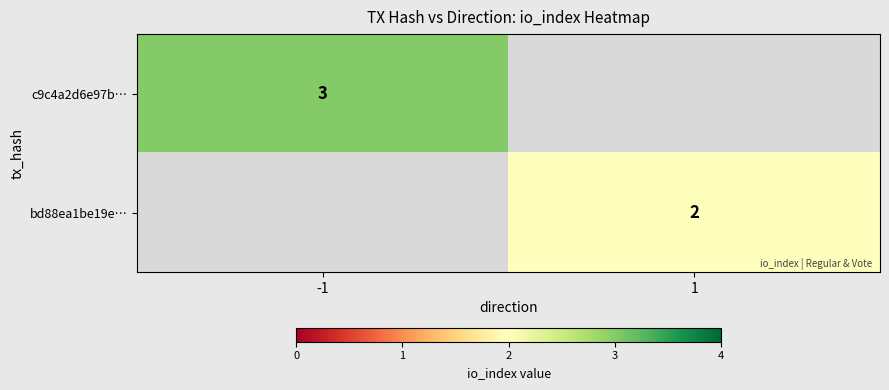

Which has a higher value, 1 or -1?

-1